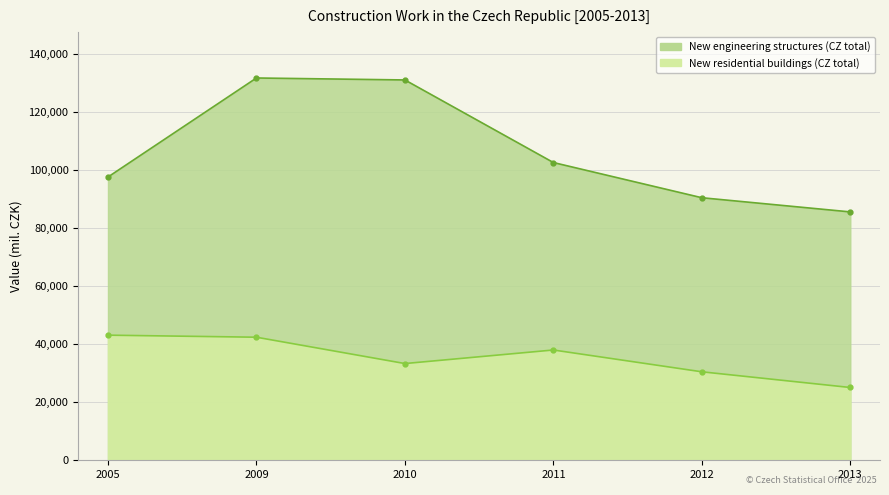

True or false: New residential buildings (CZ total) and New engineering structures (CZ total) cross at least once.

False